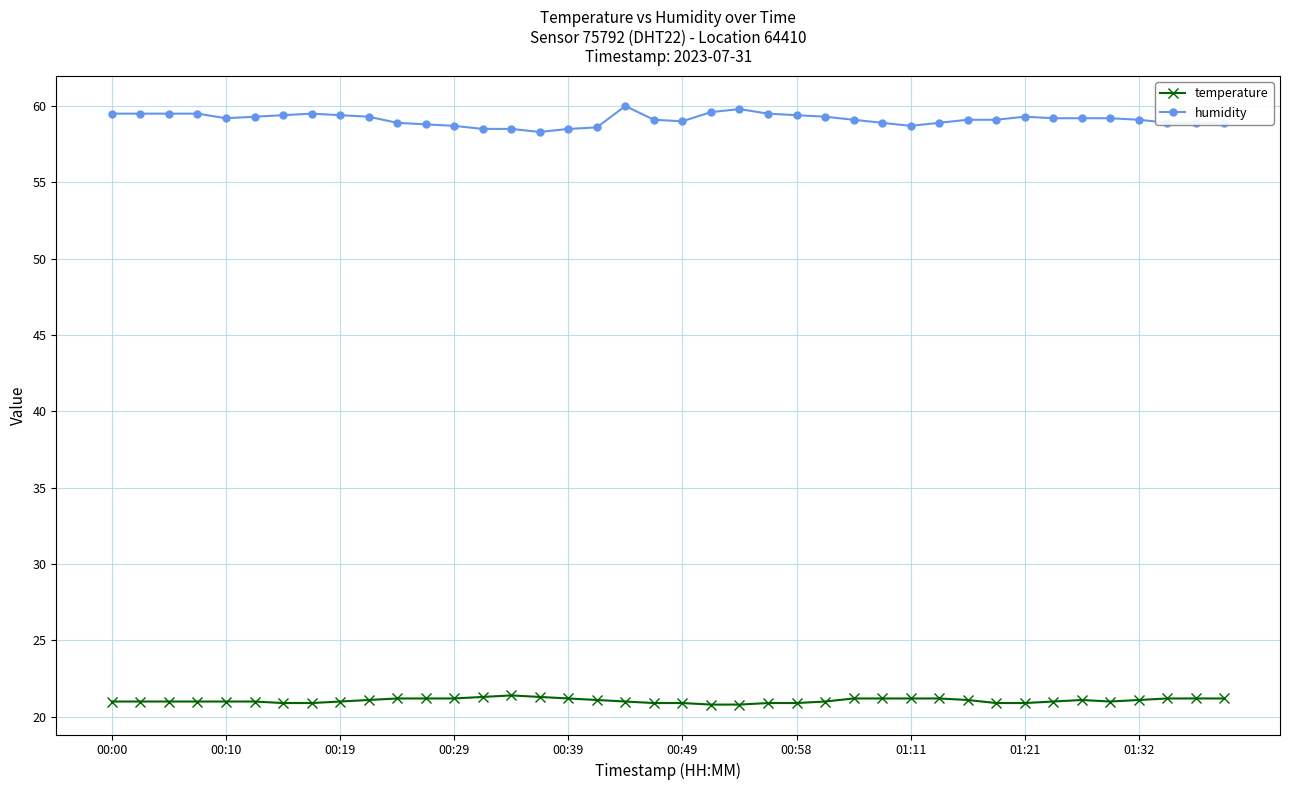

Which series has the widest spread of values?

humidity